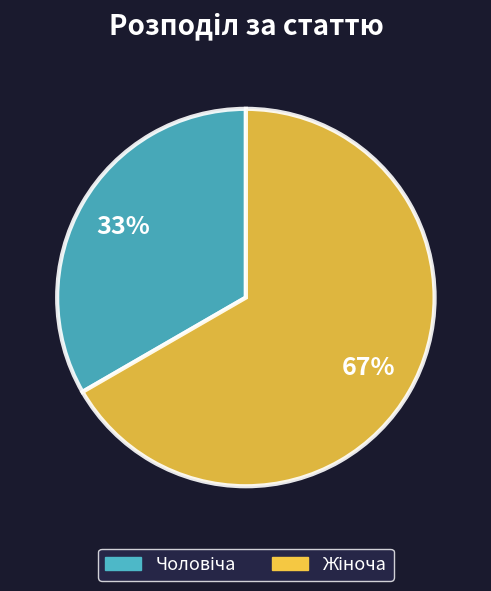

Does any single category account for the majority?

Yes